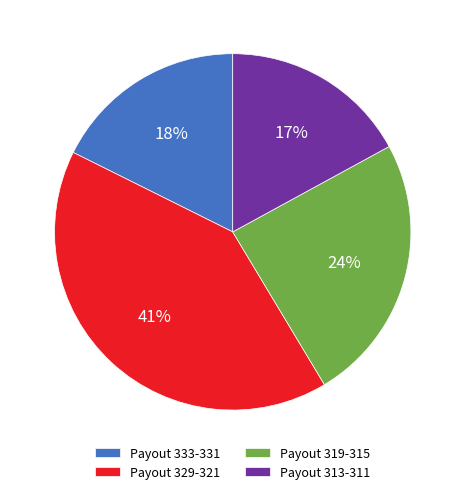

To the nearest percent, what is the difference between the Payout 333-331 and Payout 313-311 slice percentages?

1%